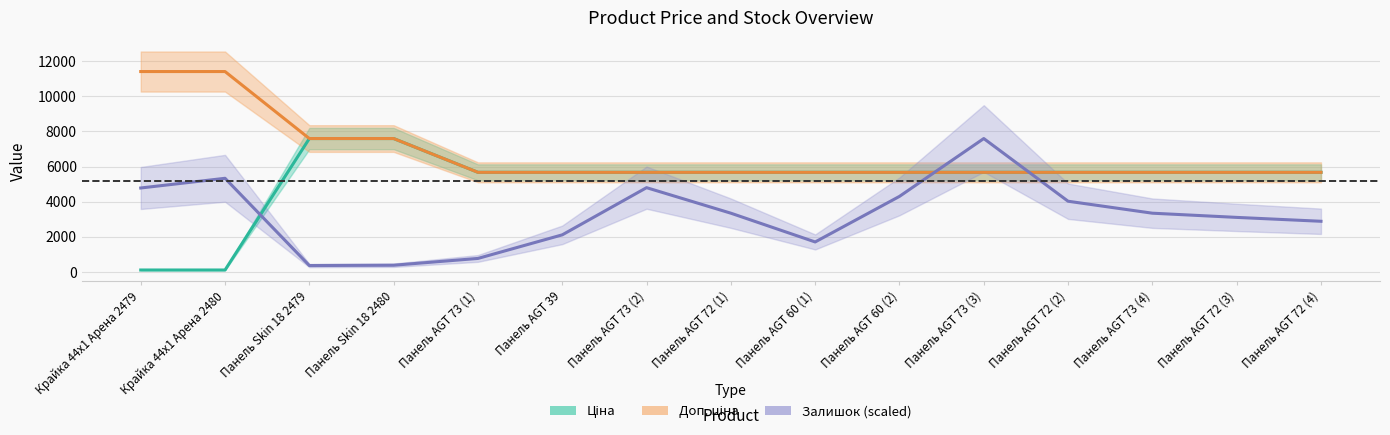

What is the difference between the highest and lowest values at Панель AGT 39?

3558.6